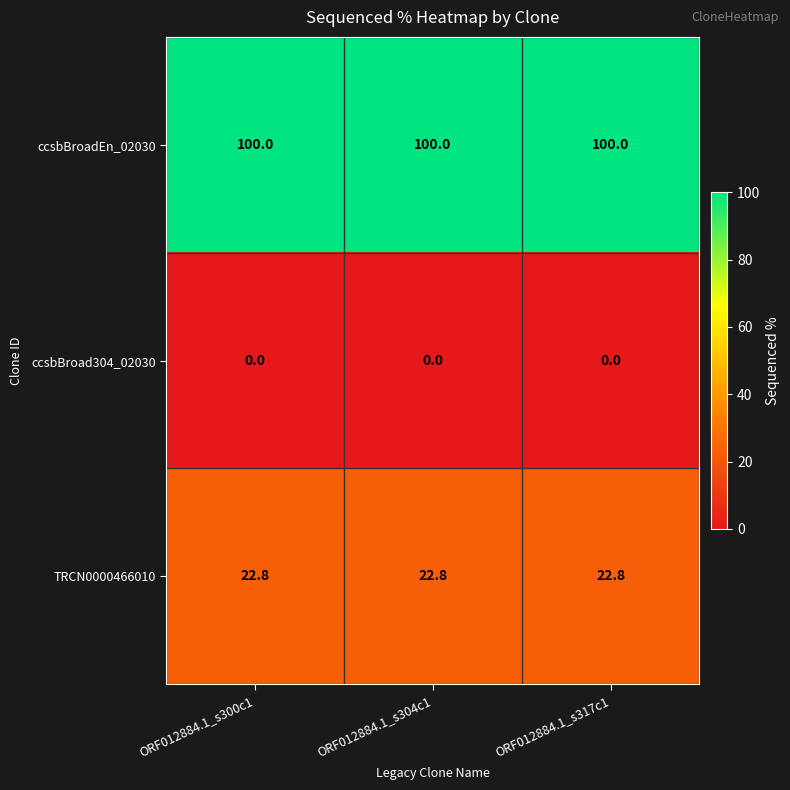

The ccsbBroadEn_02030 series shows 100.0 at ORF012884.1_s304c1. True or false?

True